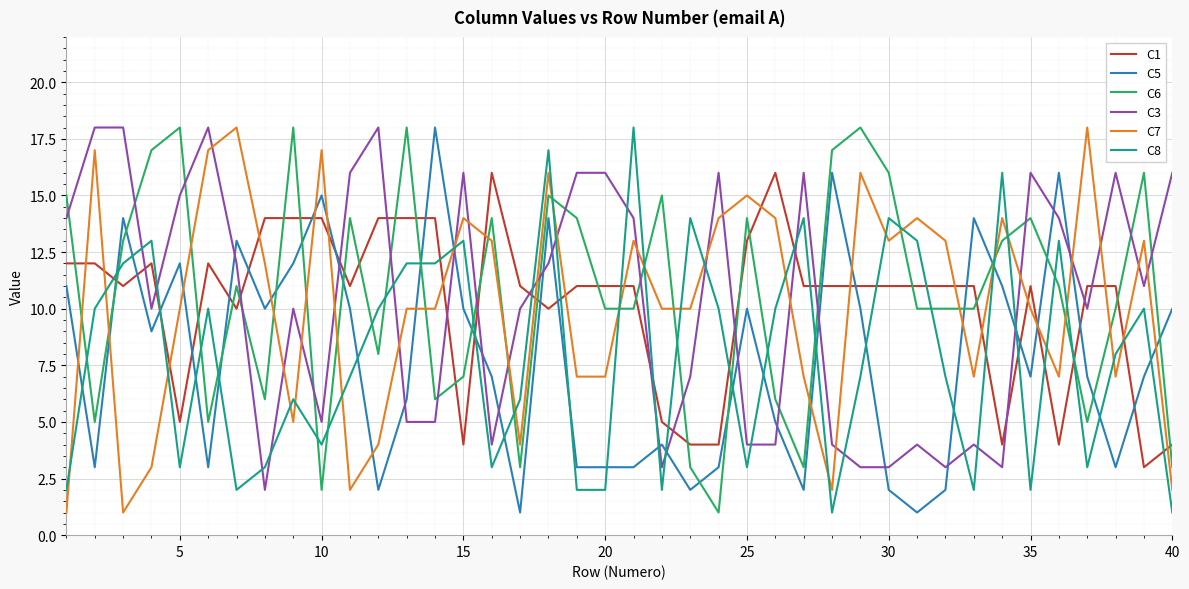

True or false: C7 and C1 intersect in this chart.

True